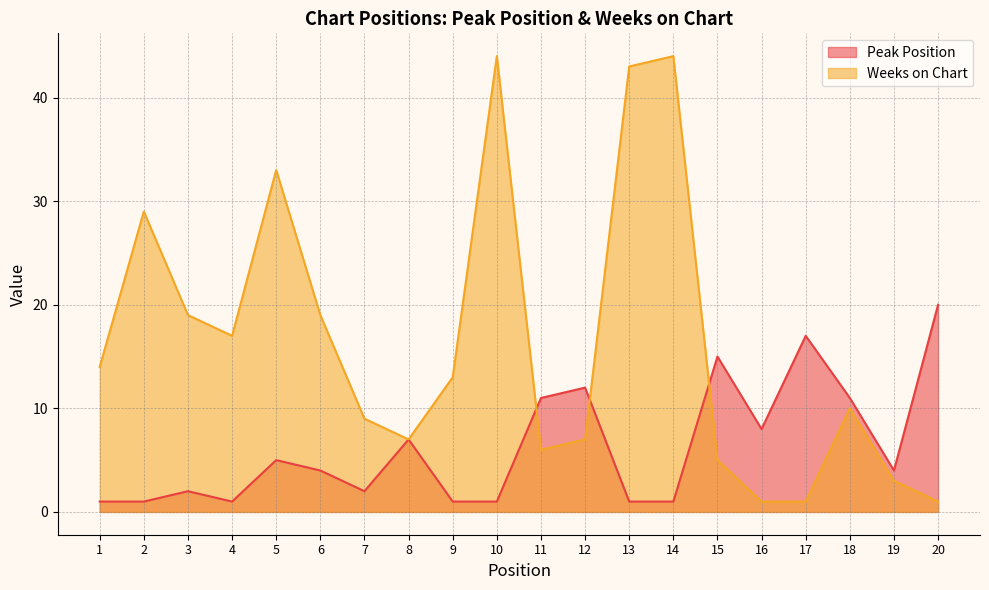

How many interior local valleys does the Weeks on Chart series have?

3